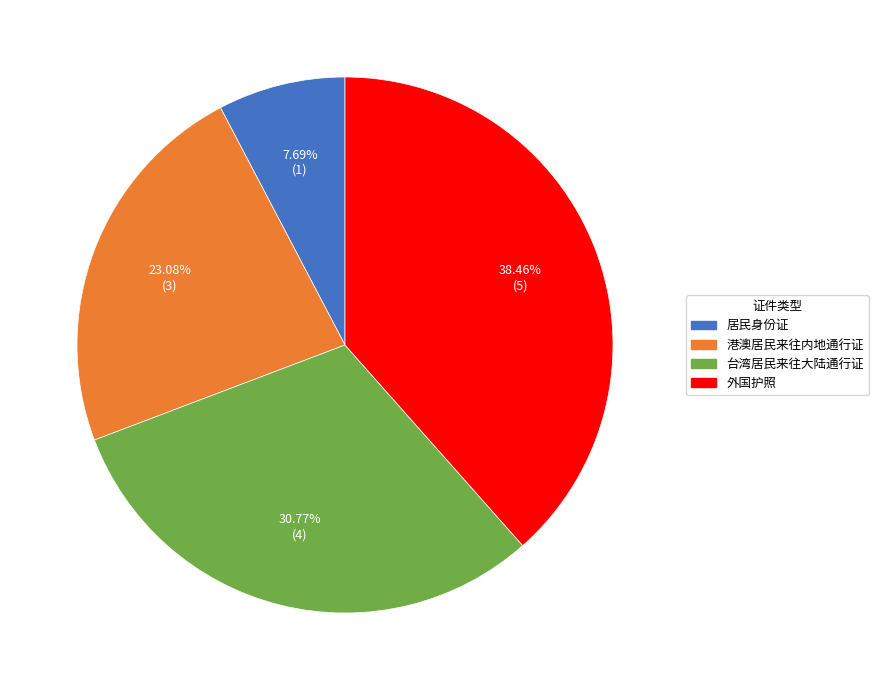

What percentage do 台湾居民来往大陆通行证 and 居民身份证 together represent?

38.5%